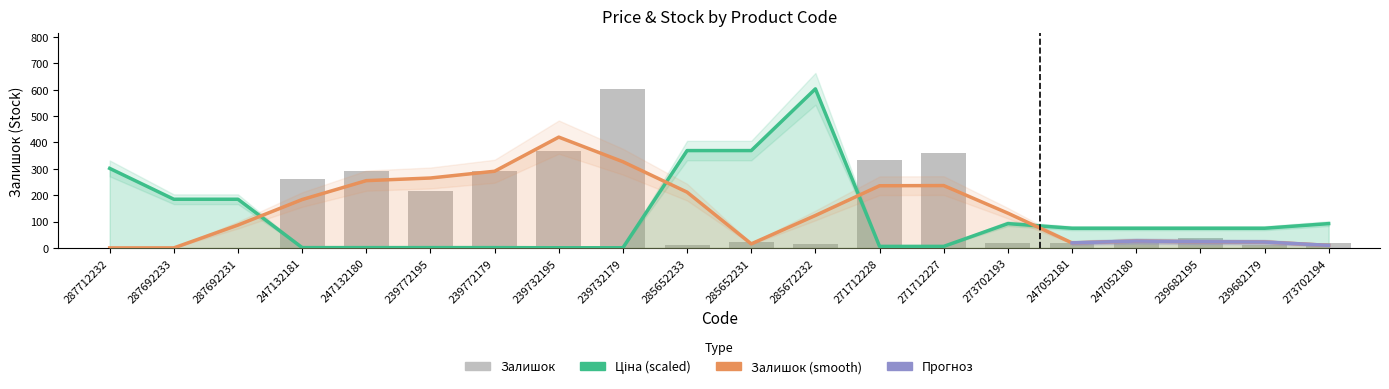

Read the Залишок value at 273702194.

18.0